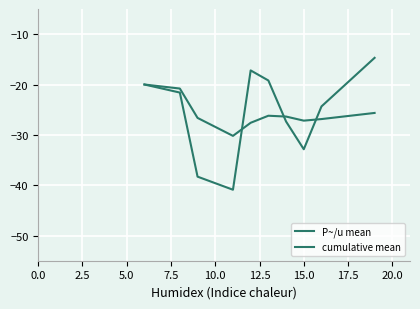

How many lines are shown in the chart?

2